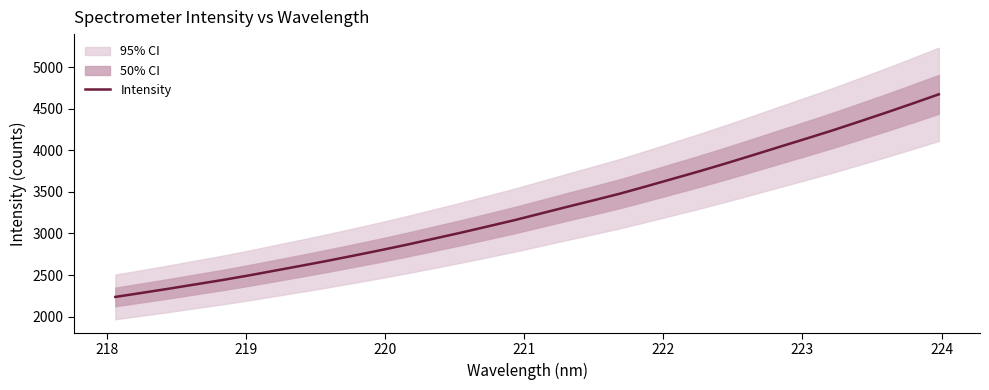

What is the highest value of the Intensity series?

4674.3